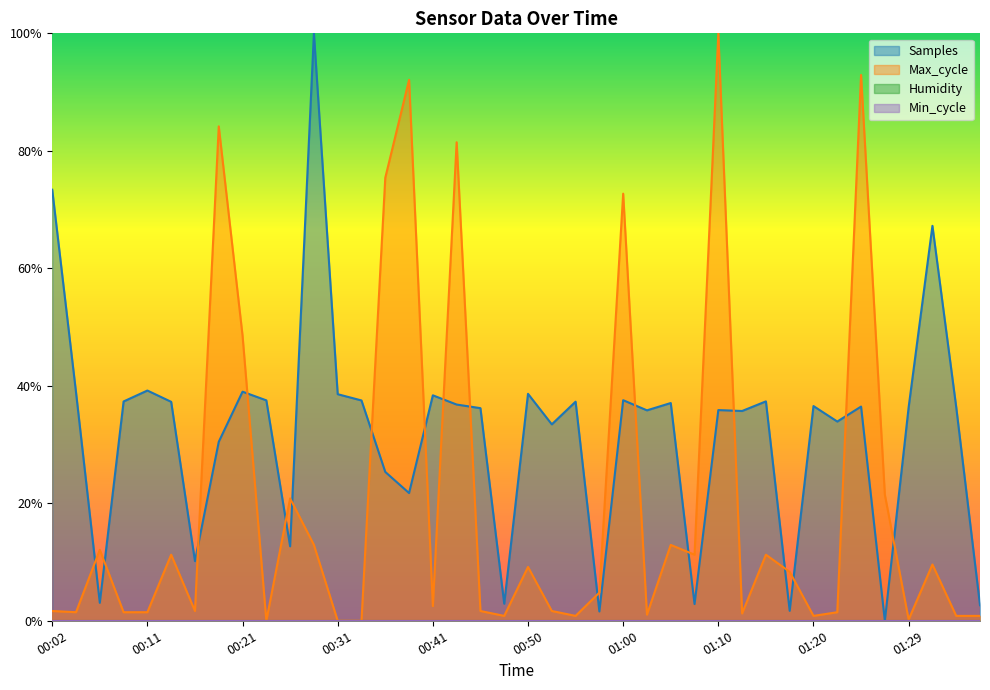

What is the value of the Max_cycle point at the 3rd from the left?

0.1